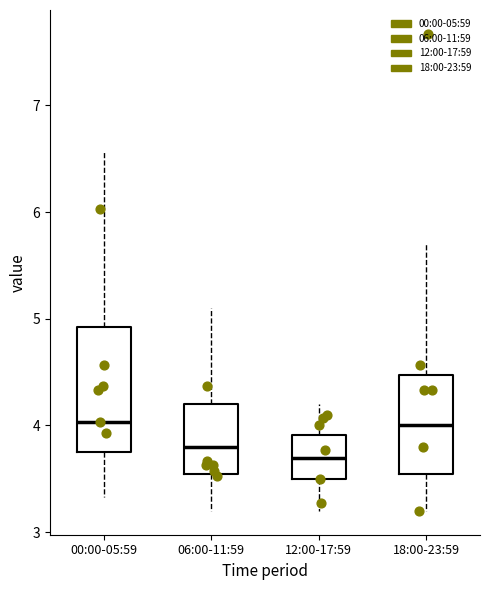

Comparing the boxes themselves (not the whiskers), which one is the tallest?

00:00-05:59